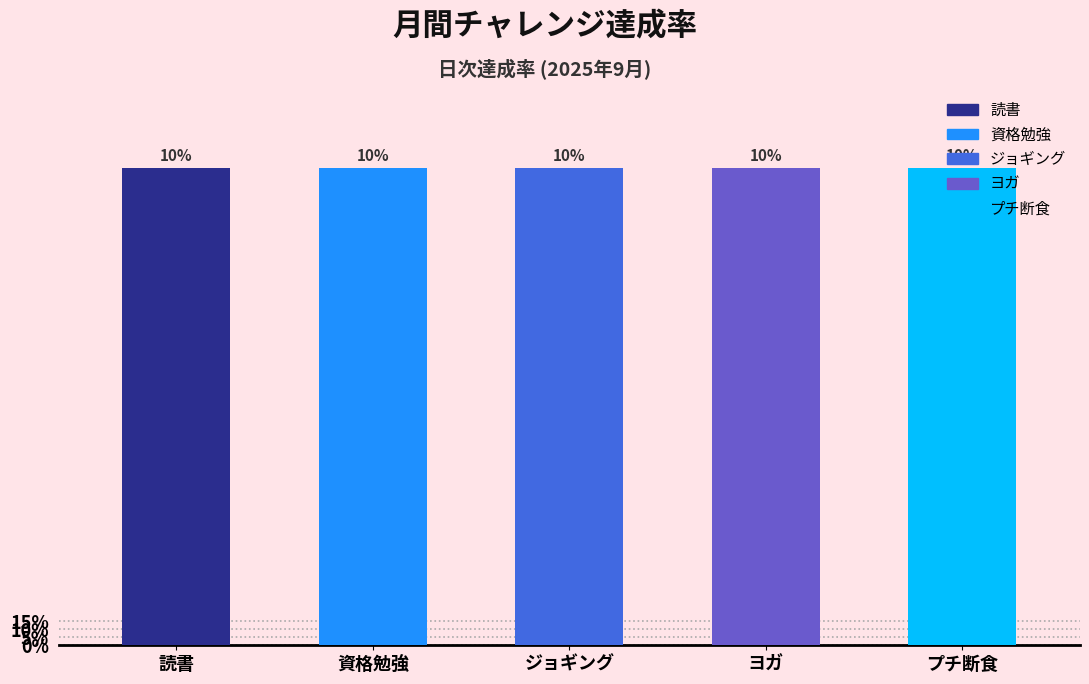

Are the bars grouped side by side (vs. stacked)?

Yes